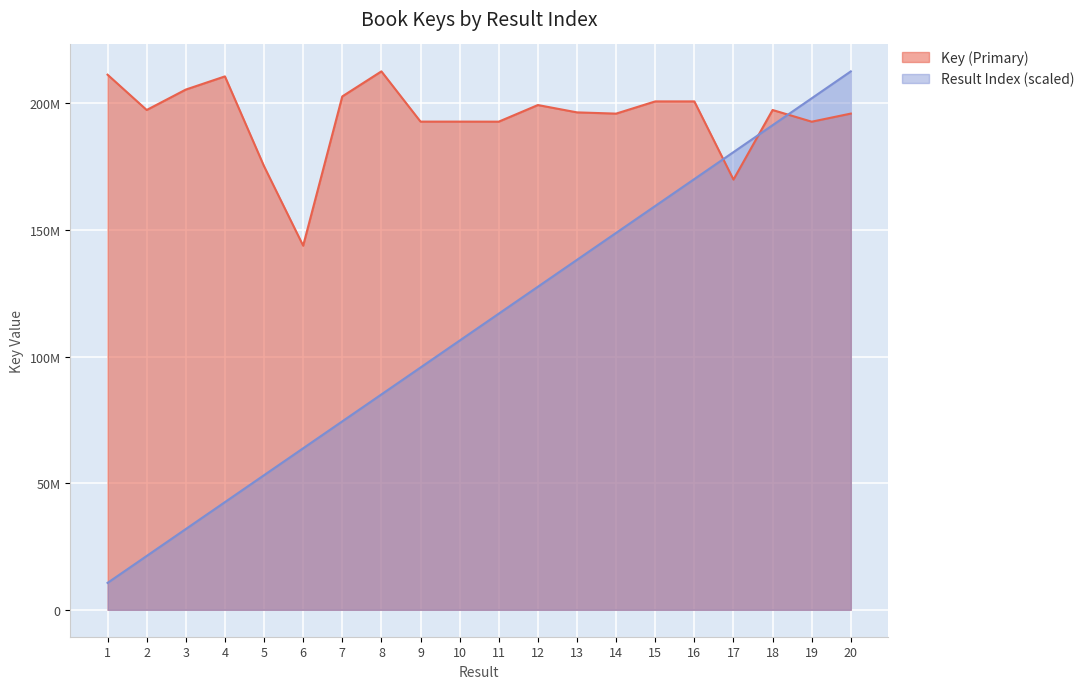

How many lines are shown in the chart?

2